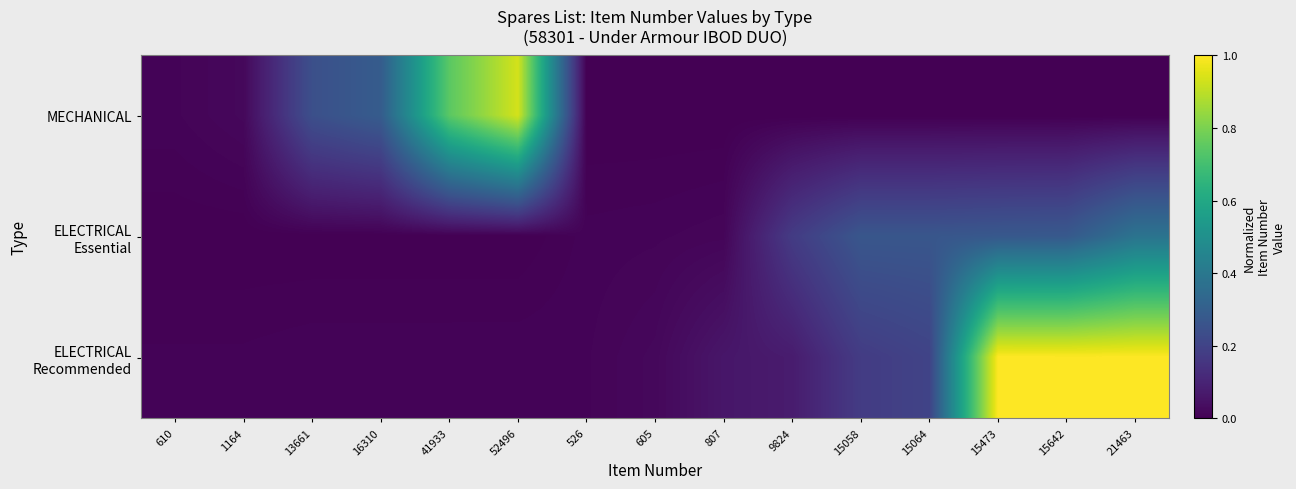

List the series in order of their peak value, lowest first.

ELECTRICAL Essential, MECHANICAL, ELECTRICAL Recommended